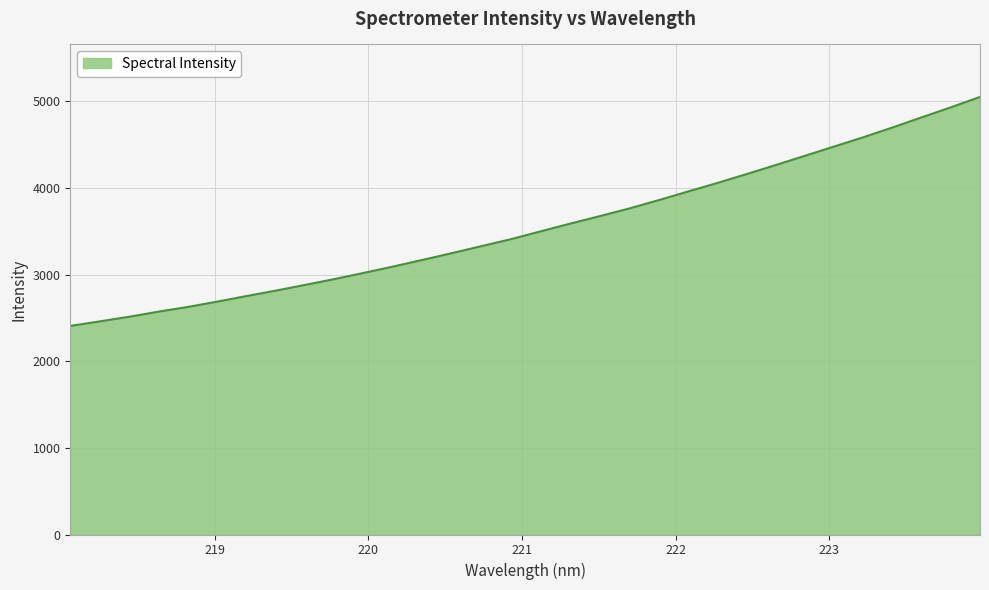

Reading left to right, list all the values displayed in this chart.

2407.5	2459.7	2513.0	2572.1	2626.4	2687.8	2752.4	2815.2	2881.6	2948.7	3020.2	3093.4	3170.0	3248.2	3328.4	3408.4	3497.6	3586.3	3671.9	3759.7	3855.3	3954.9	4053.5	4156.0	4261.1	4368.3	4475.8	4582.9	4696.4	4813.9	4930.2	5050.6